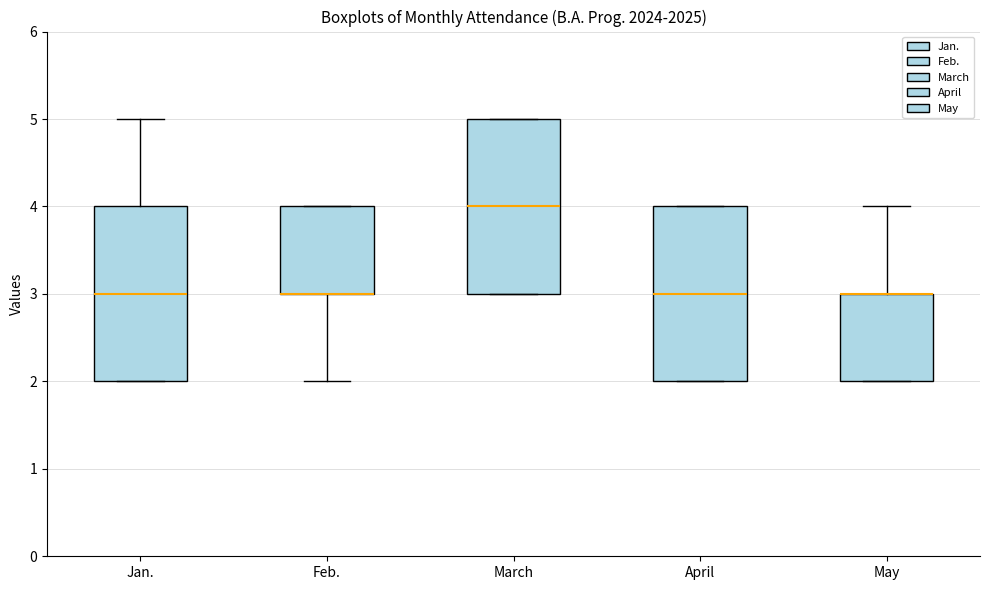

Where is the upper edge of the box for Feb. on the y-axis? The values are not printed on the chart, so give them approximately, as read against the axis.

4